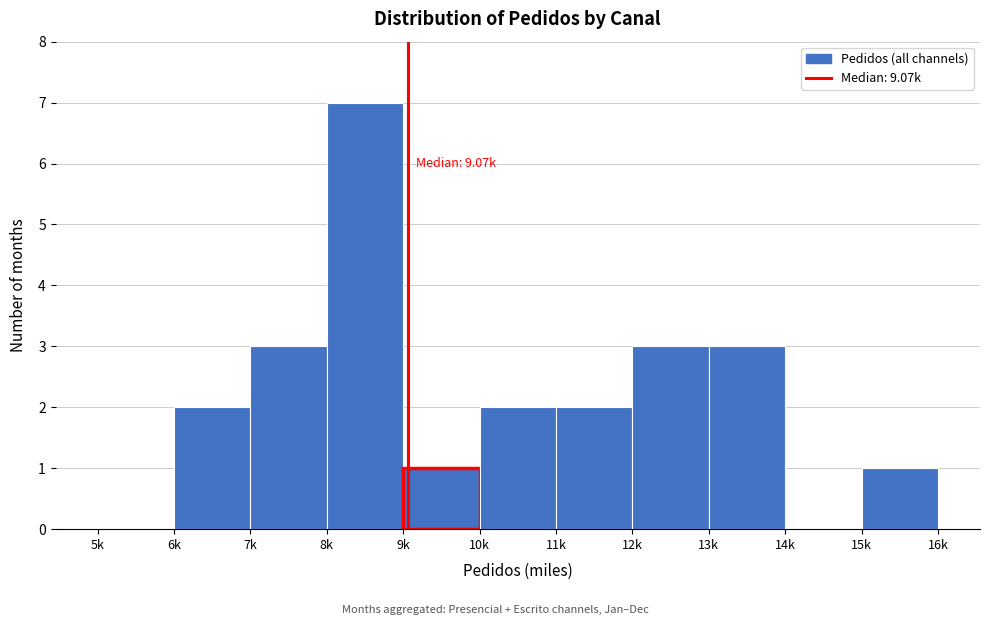

What is the maximum value shown in the chart?

7